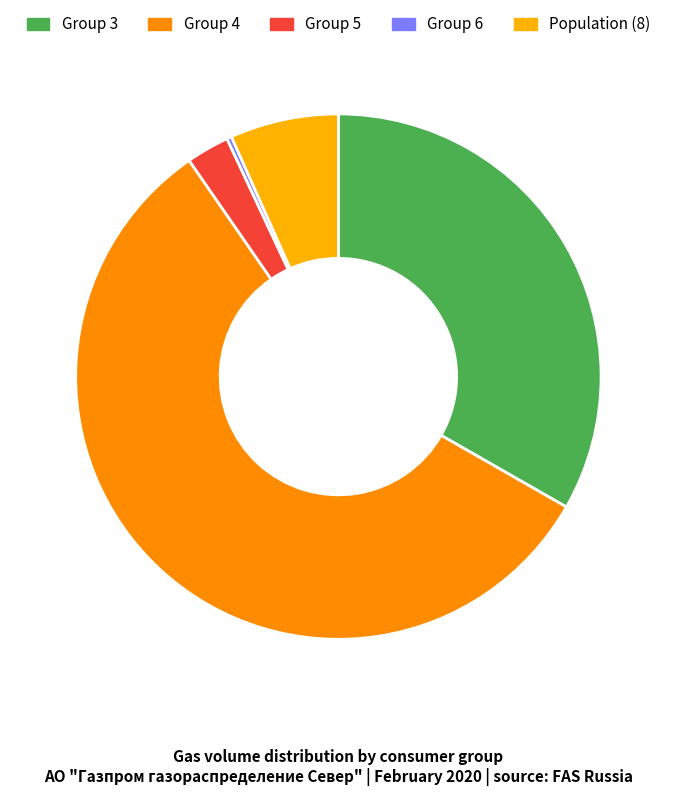

Which slice is the largest?

Group 4